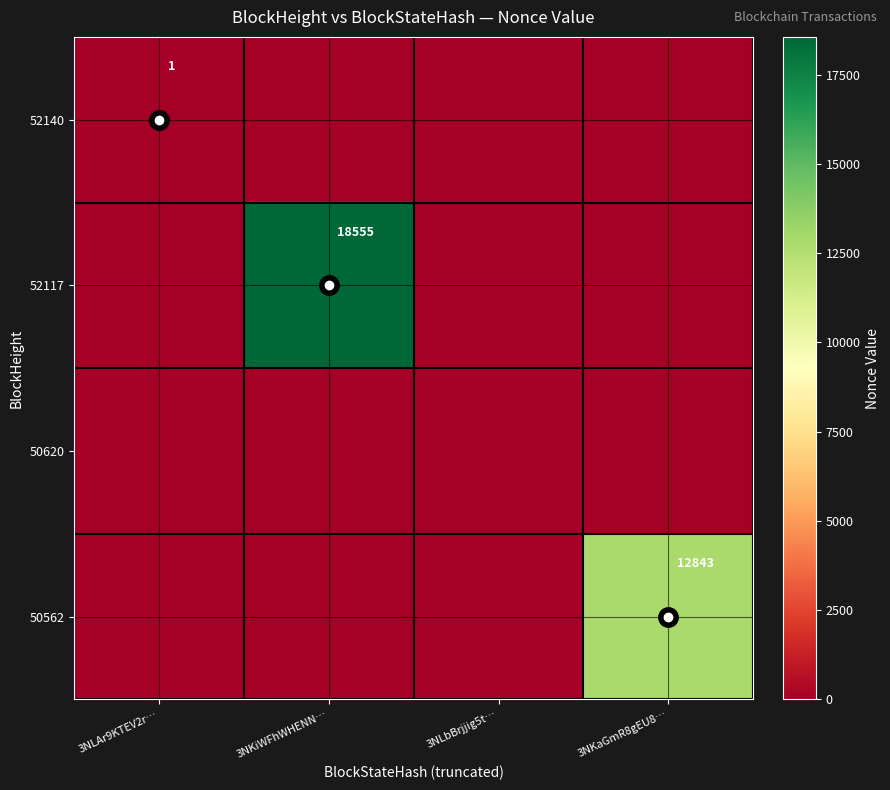

Count the number of data series in this chart.

4